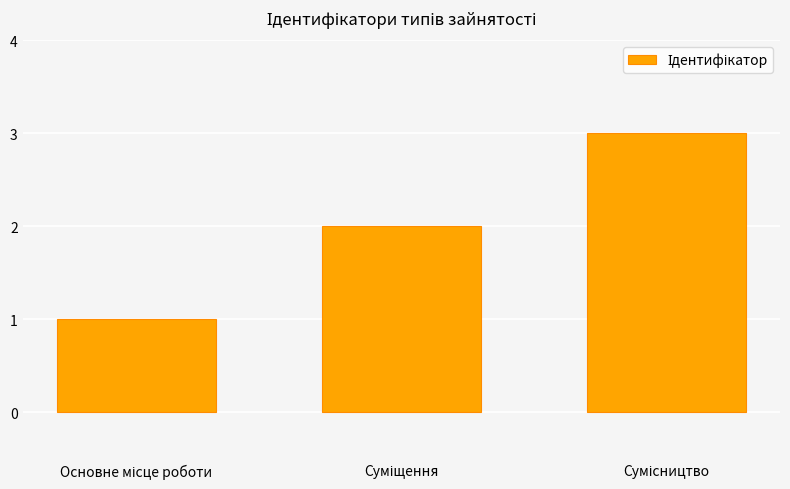

What is the maximum value shown in the chart?

3